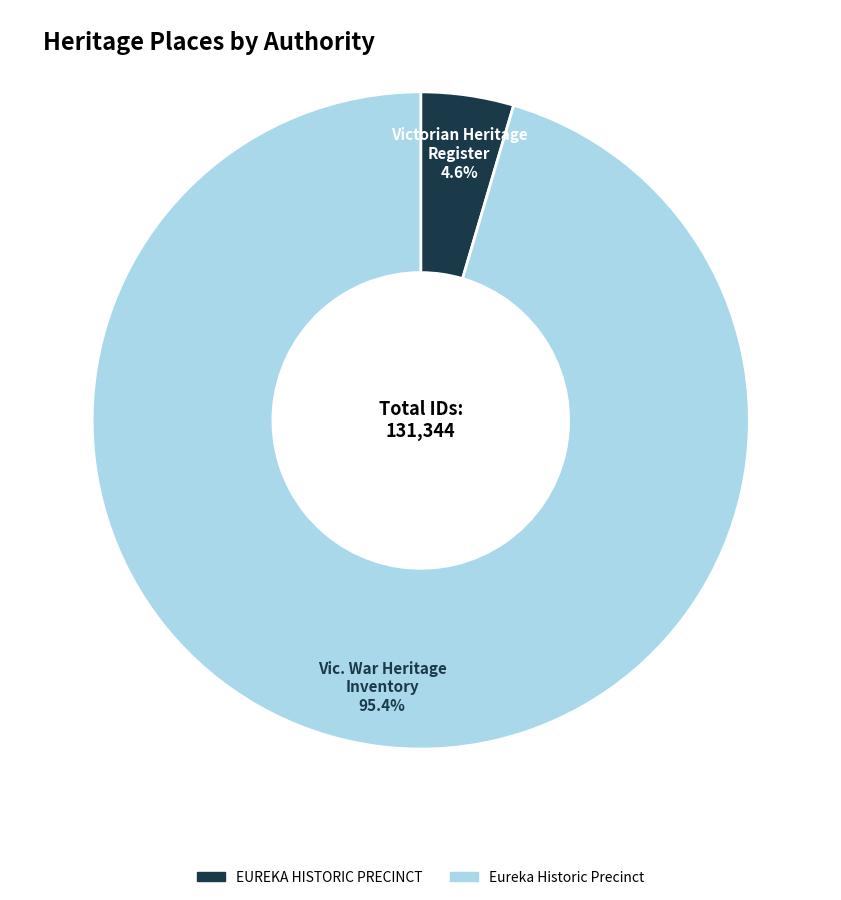

The Eureka Historic Precinct slice represents 95% of the pie. True or false?

True